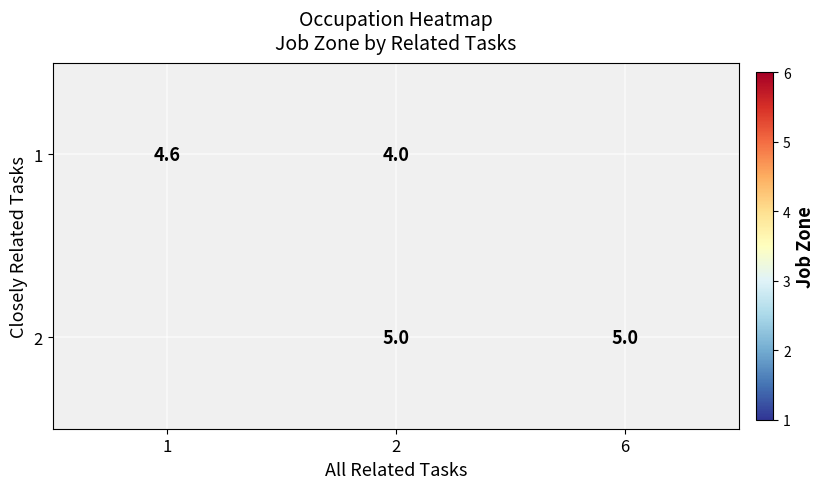

Is it true that row_1 equals 5.0 at 6?

True